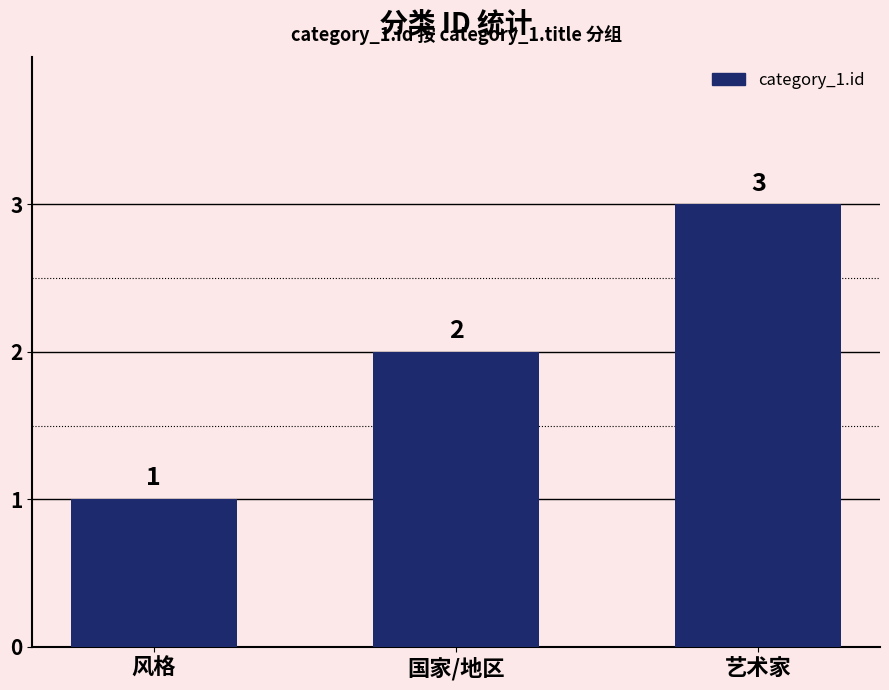

Rank the categories by value from highest to lowest.

艺术家, 国家/地区, 风格